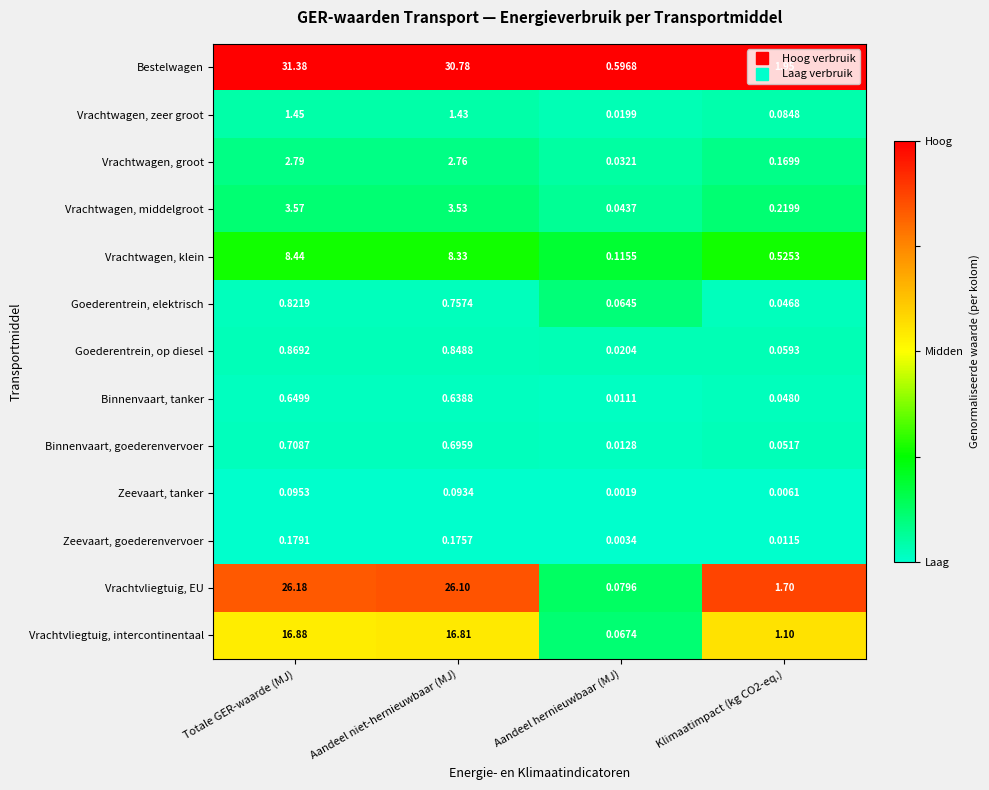

Where is Zeevaart, tanker nearest to the value 0?

Aandeel hernieuwbaar (MJ)